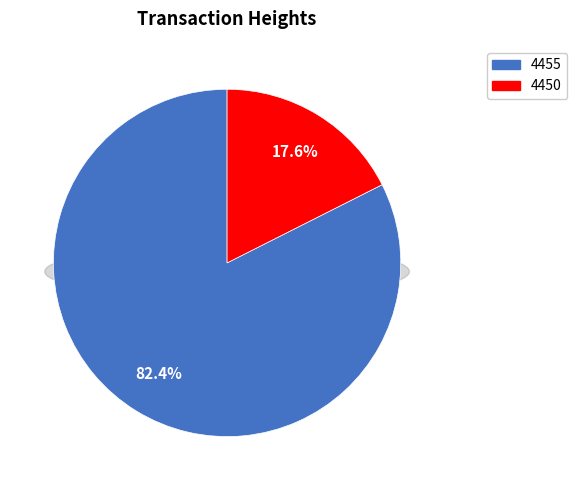

How many segments does this pie chart have?

2